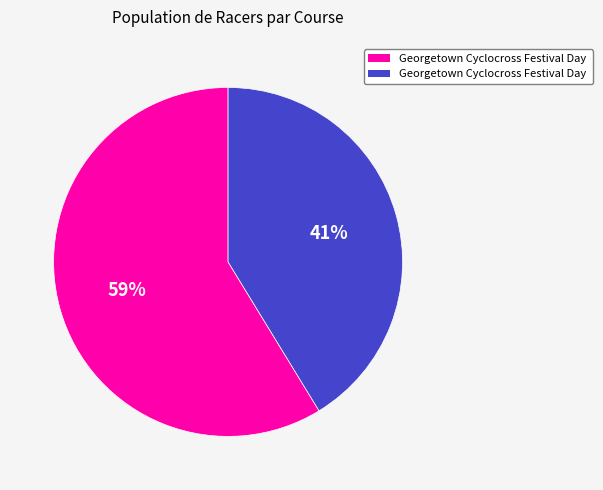

Count the number of slices in the pie.

2